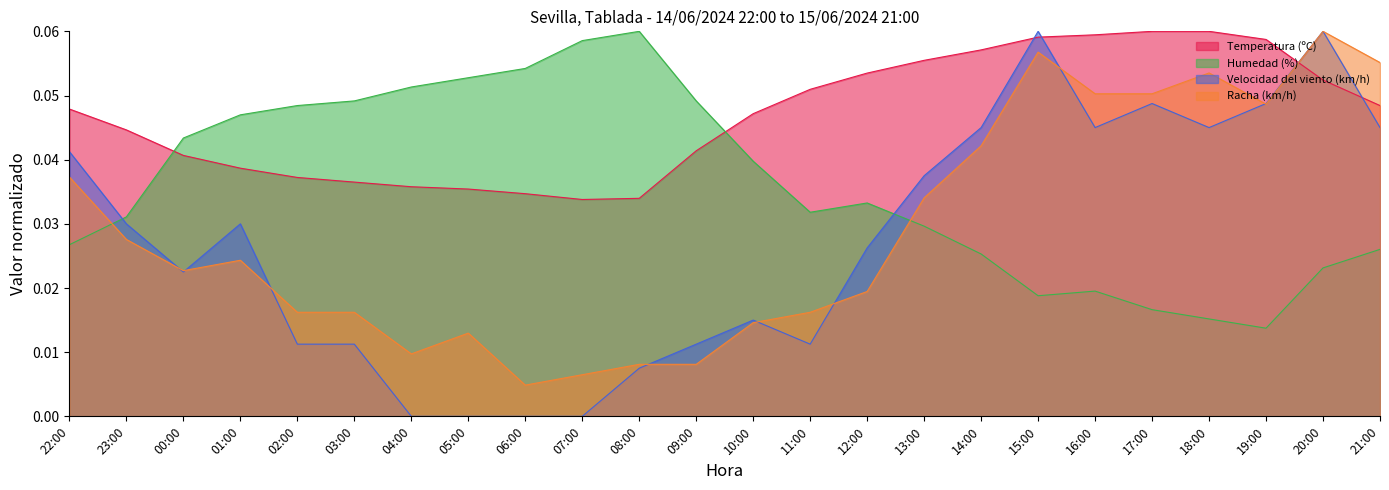

How many values in the Velocidad del viento (km/h) series exceed 0?

20